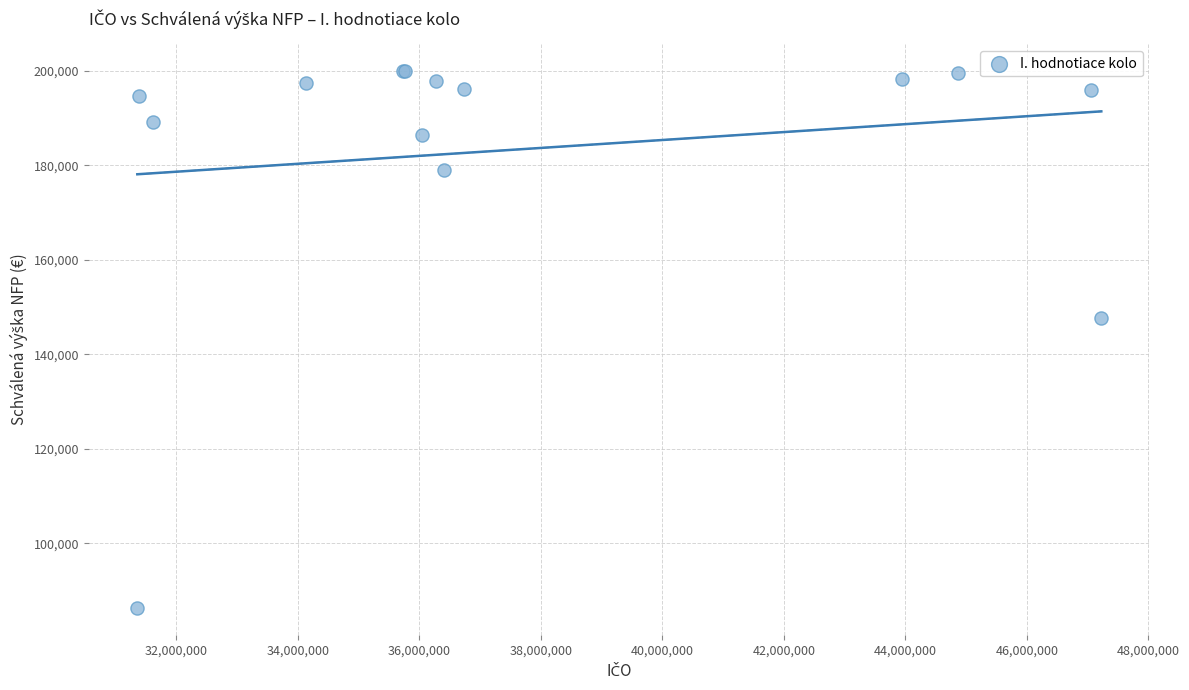

What Y value in the scatter plot is closest to 143138?

147789.8